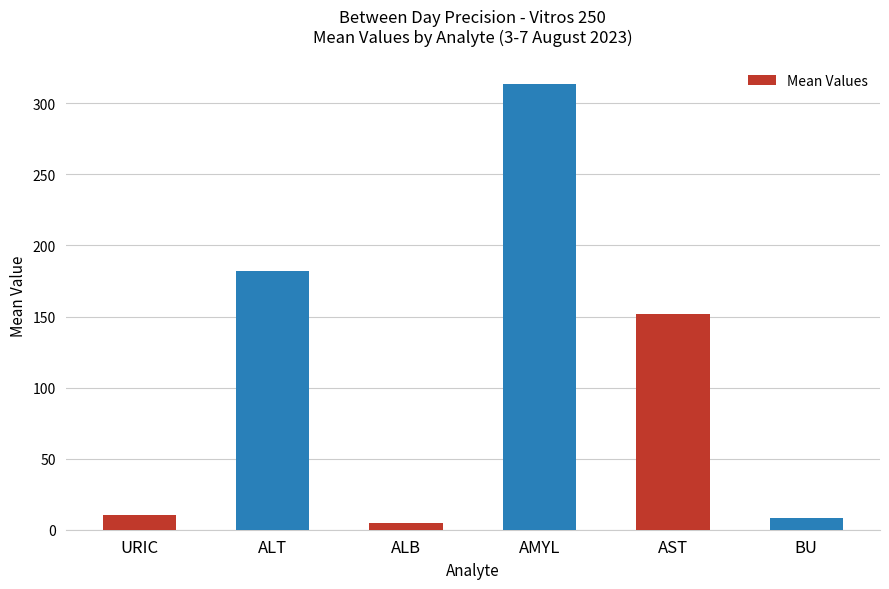

What value does the data have at ALT?

181.9